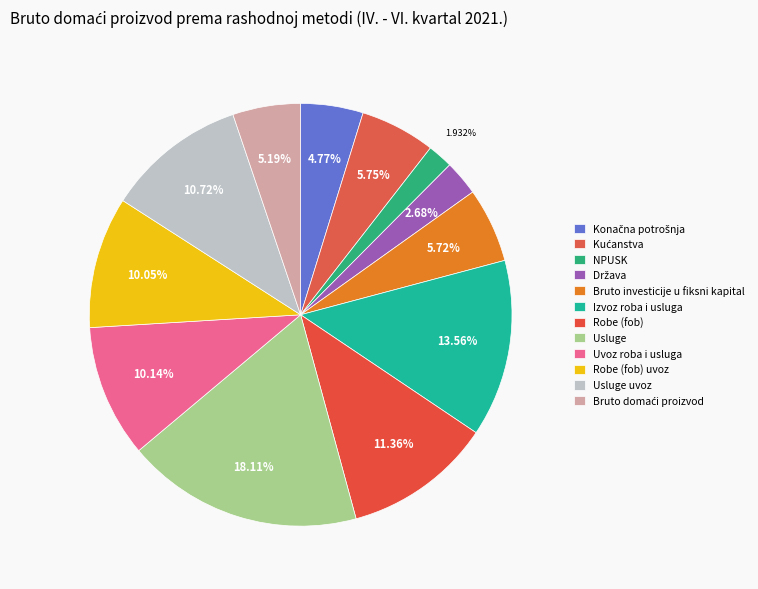

To the nearest percent, what percentage of the pie is Bruto domaći proizvod?

5%